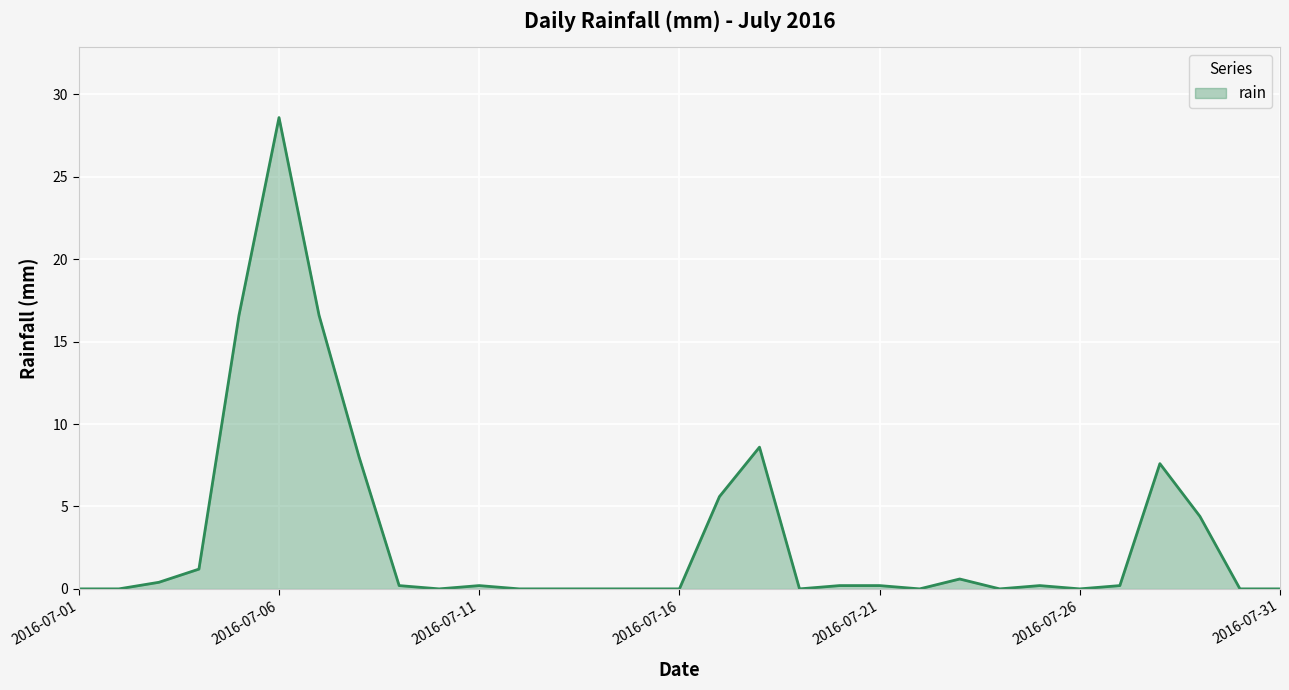

What is the difference between the maximum and minimum values?

28.6